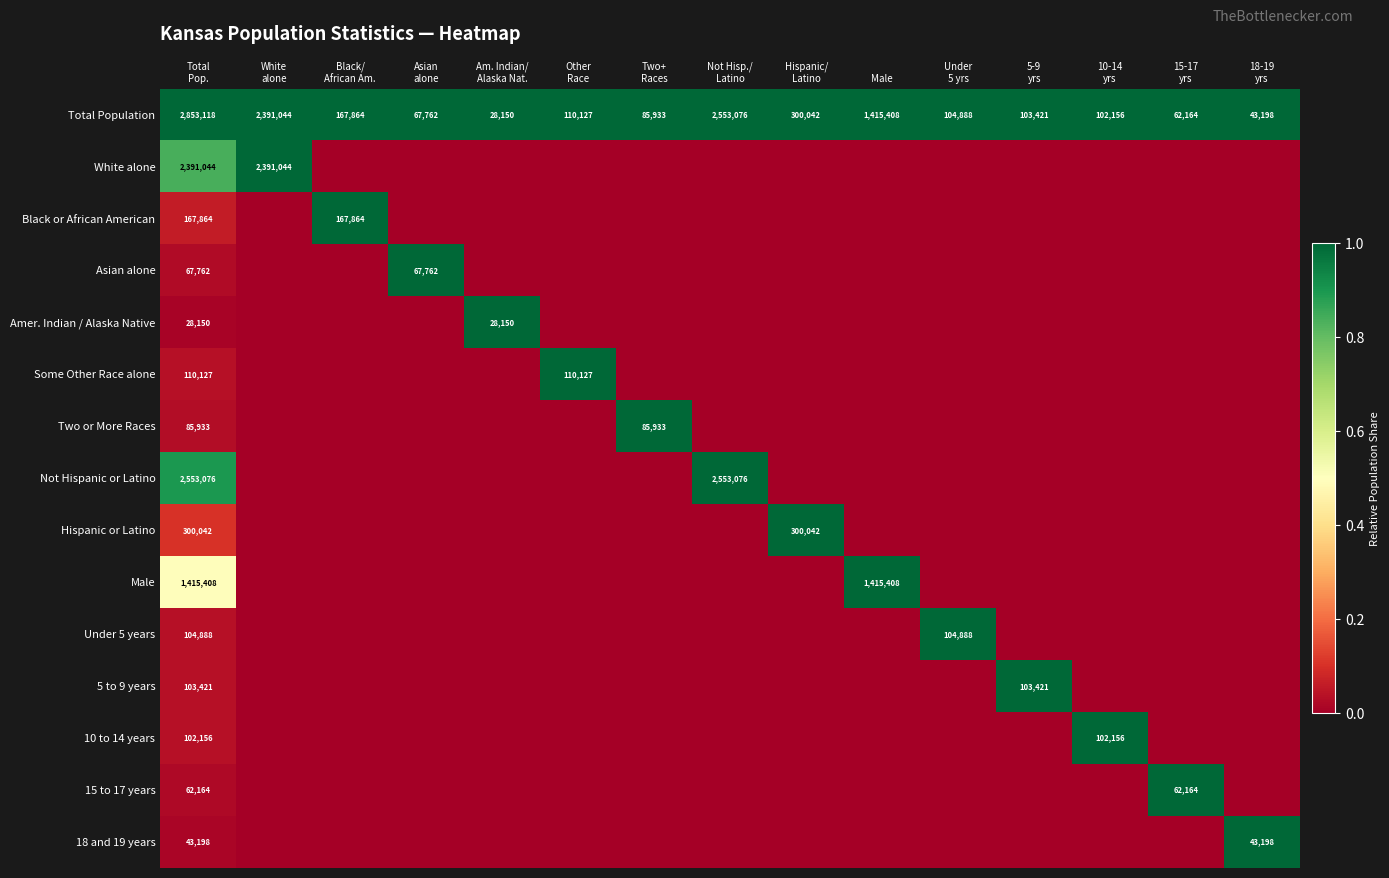

Count the number of categories in the chart.

15